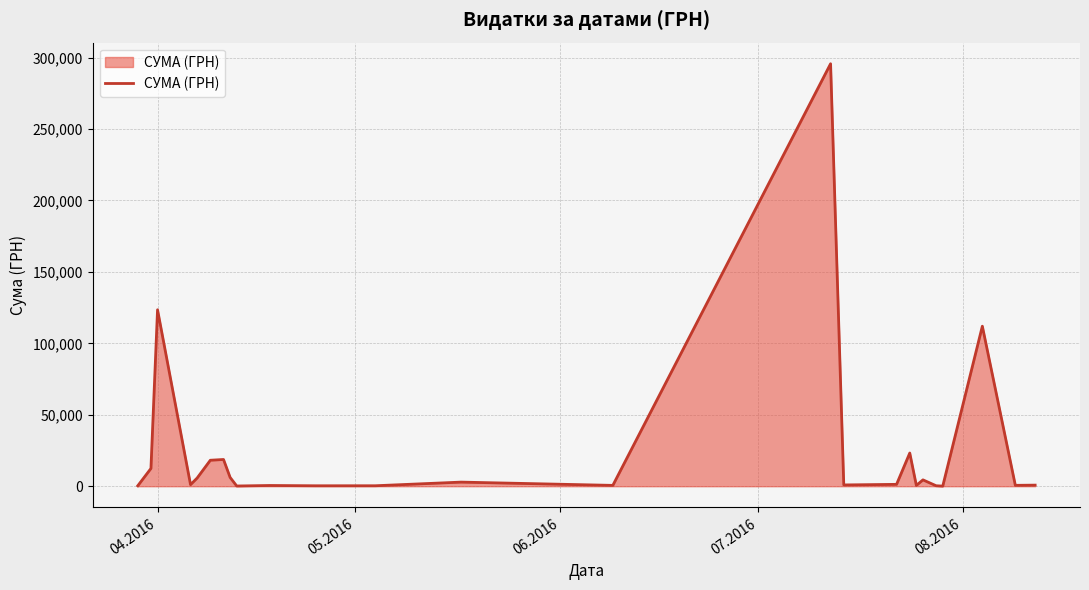

What is the greatest value displayed?

295638.6